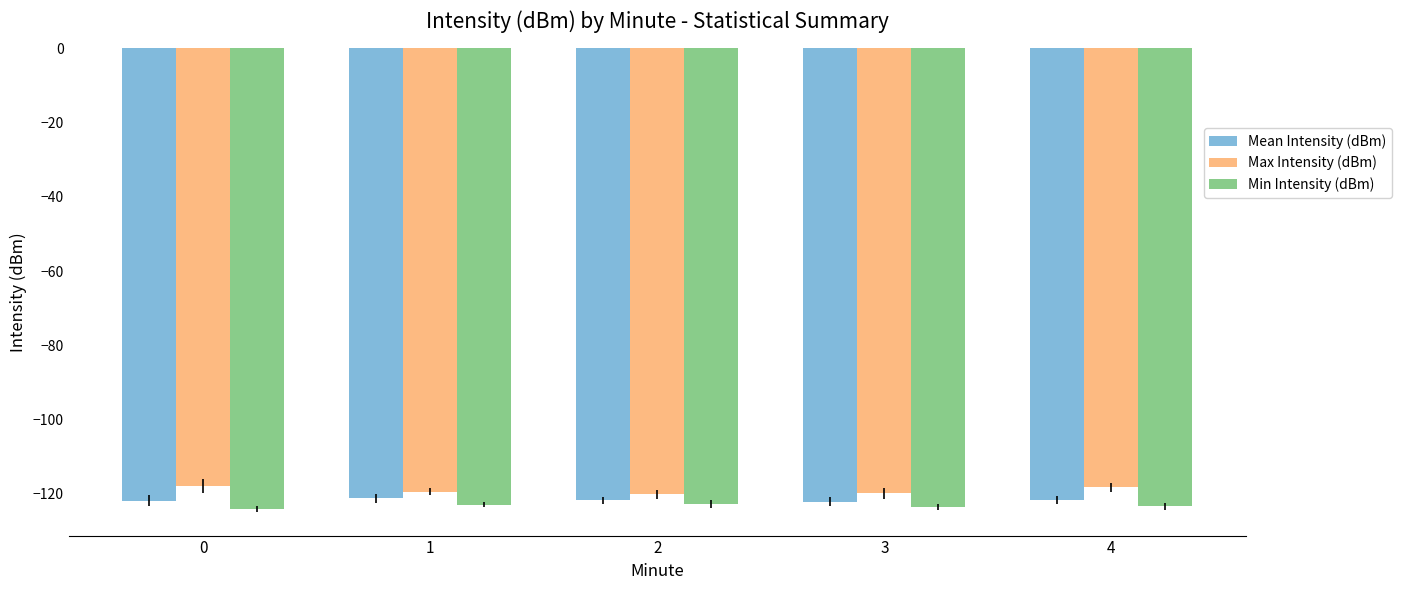

List the series in order of their peak value, lowest first.

Min Intensity (dBm), Mean Intensity (dBm), Max Intensity (dBm)